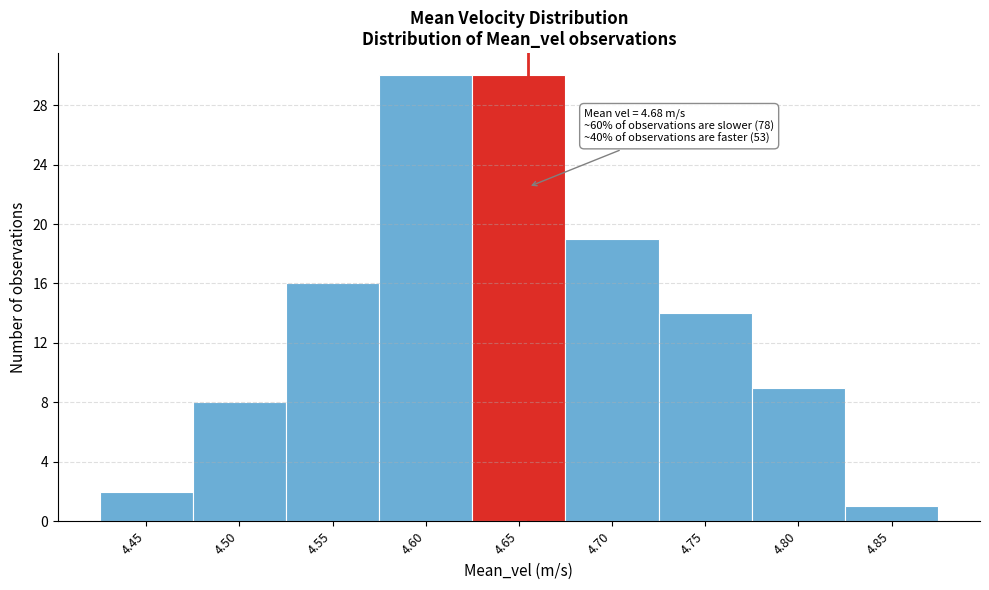

Reading left to right, transcribe all the data shown in this chart.

4.45=2	4.50=8	4.55=16	4.60=30	4.65=30	4.70=19	4.75=14	4.80=9	4.85=1